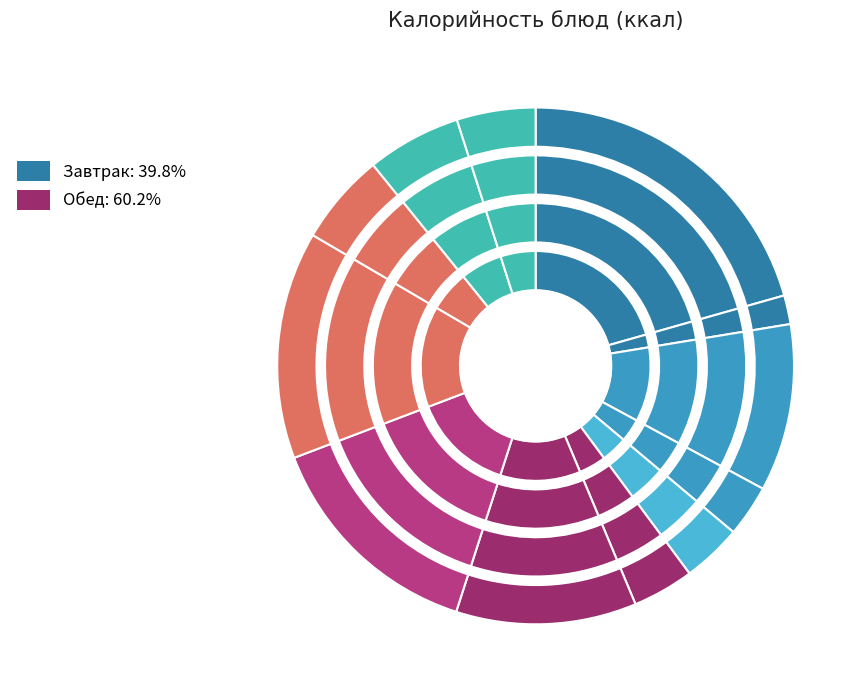

Is there any slice that represents more than half of the pie?

No